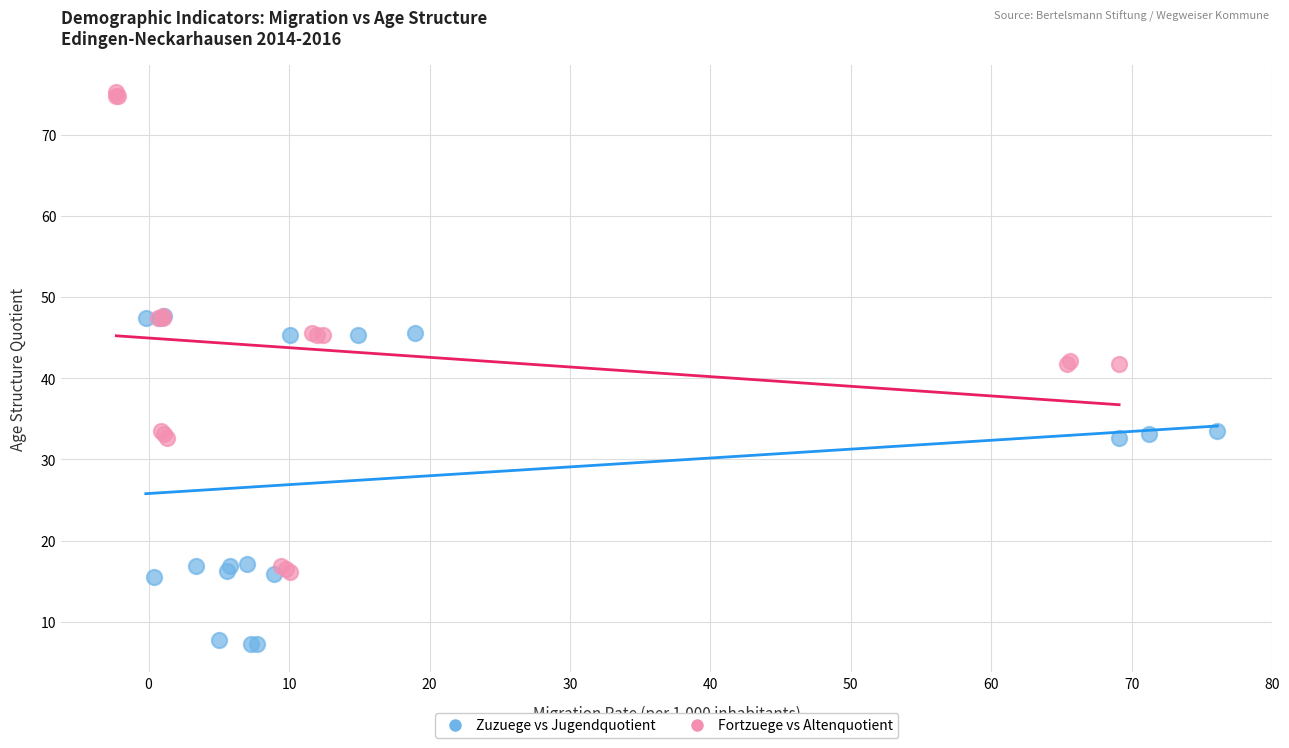

Which series reaches the maximum Y coordinate?

Fortzuege vs Altenquotient